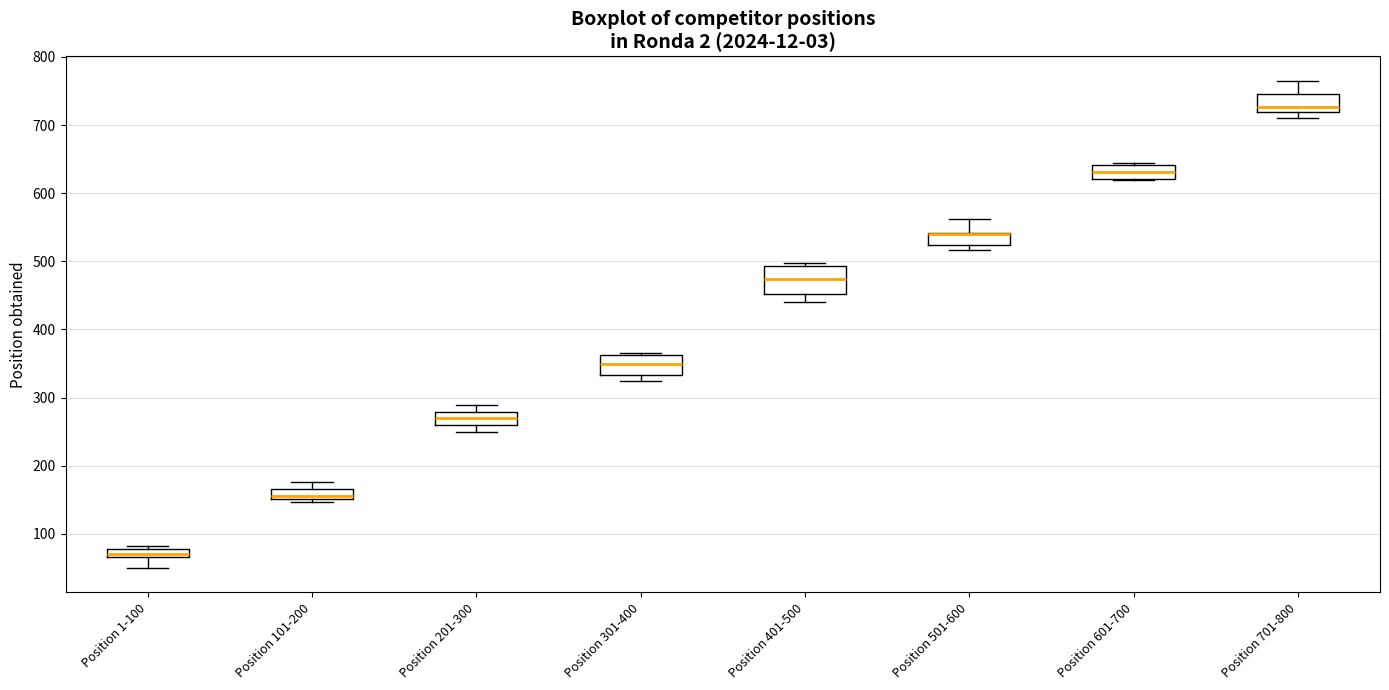

Comparing the boxes themselves (not the whiskers), which one is the tallest?

Position 401-500